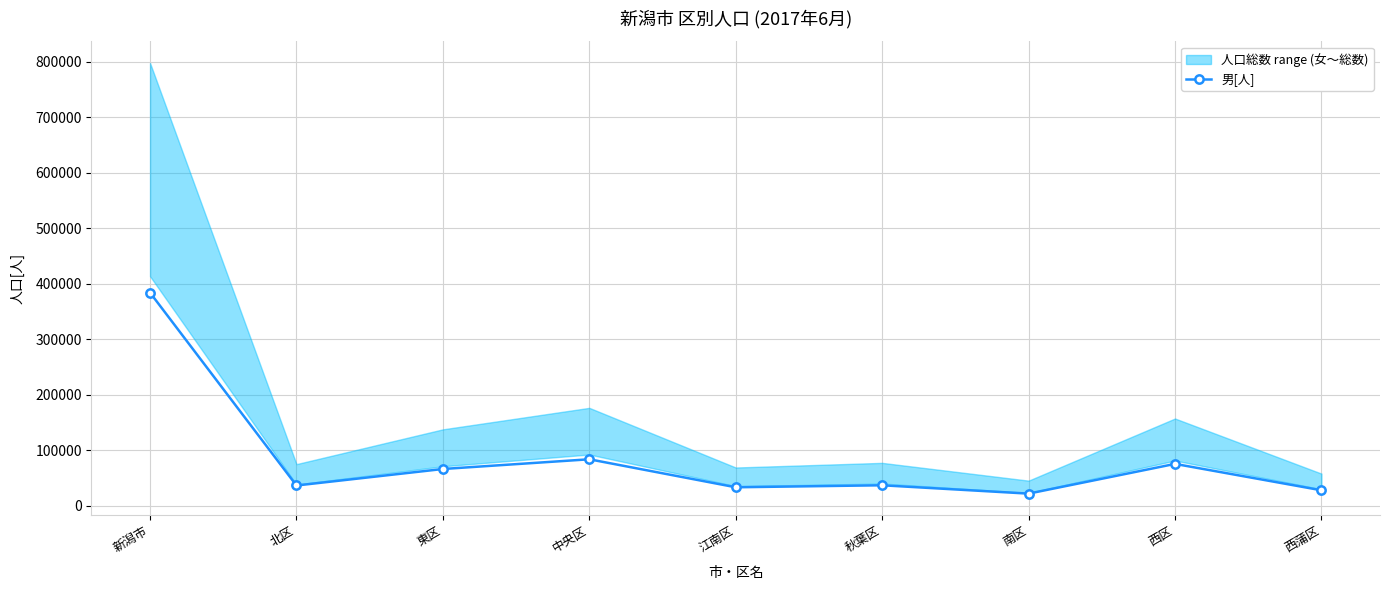

How many points are higher than both their immediate neighbors (excluding endpoints)?

3